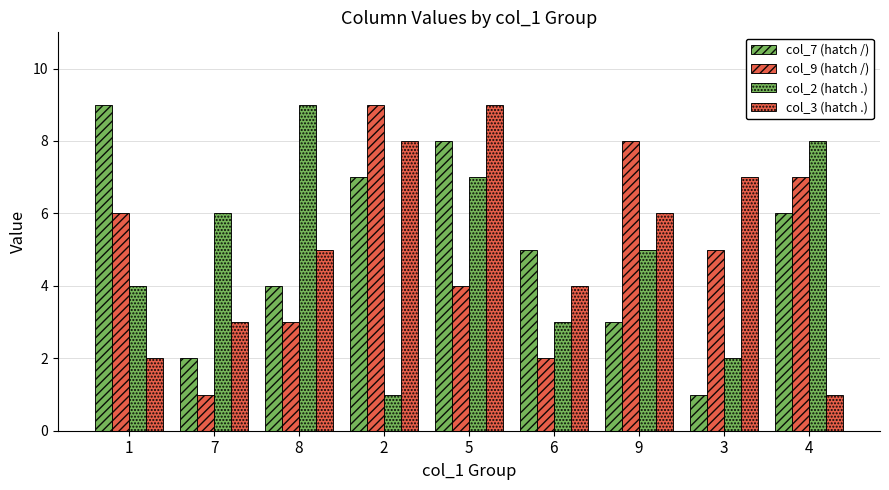

Which category has the highest value in the col_3 (hatch .) series?

5